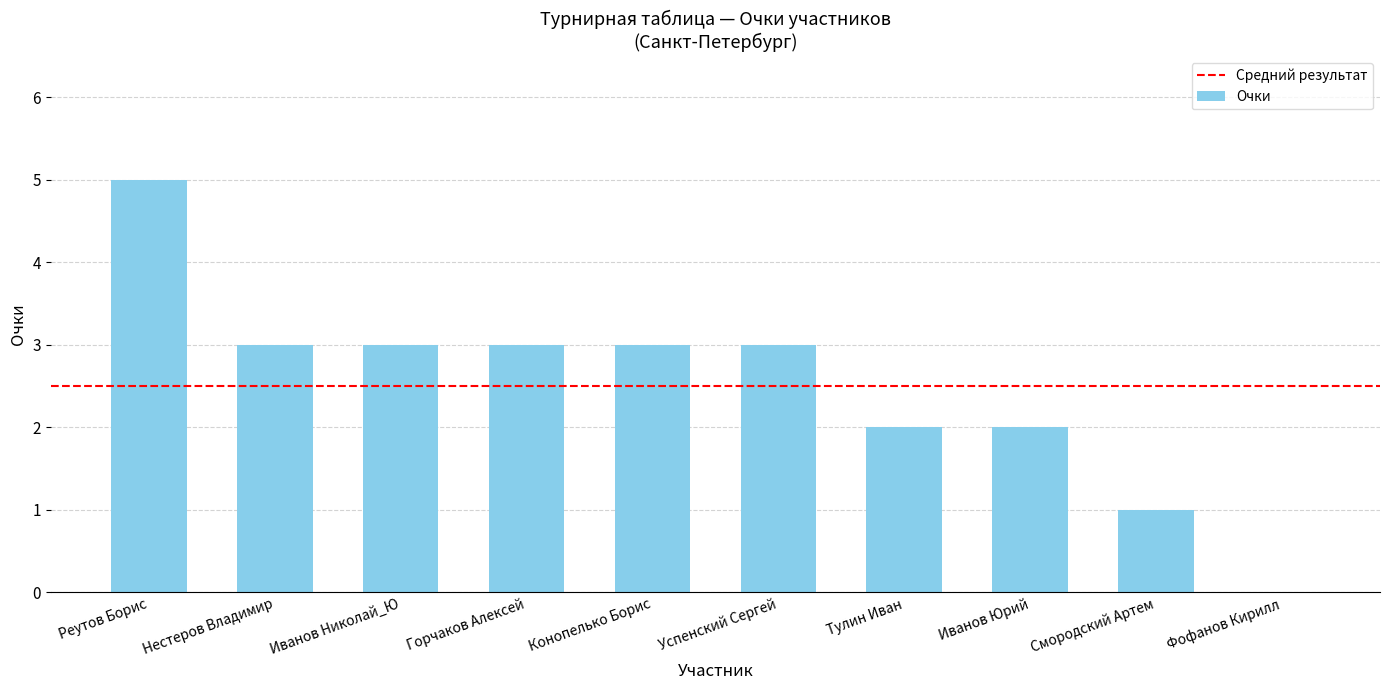

Are the bars horizontal?

No